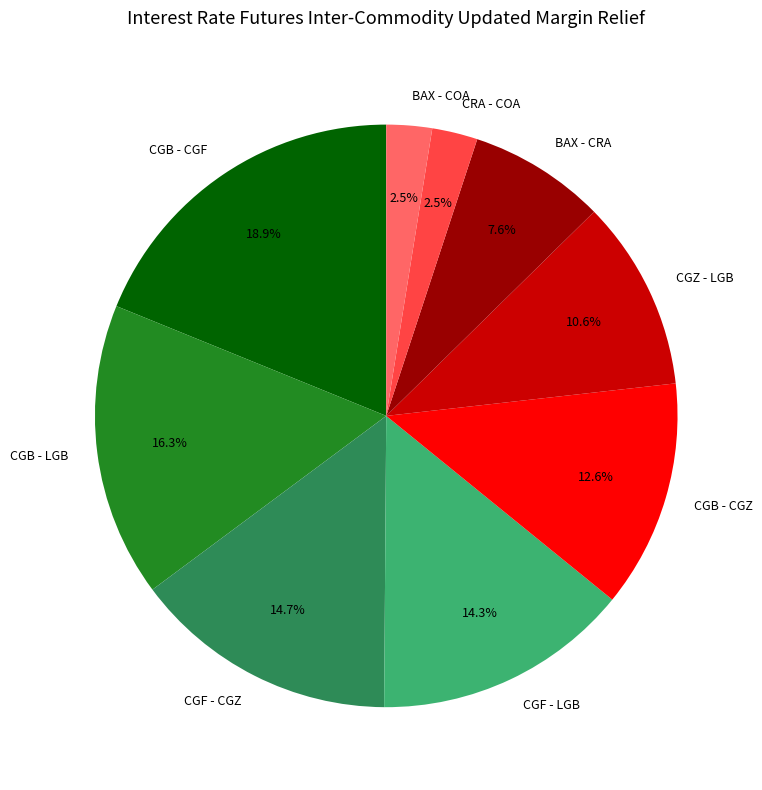

Does BAX - CRA account for over 50% of the chart?

No